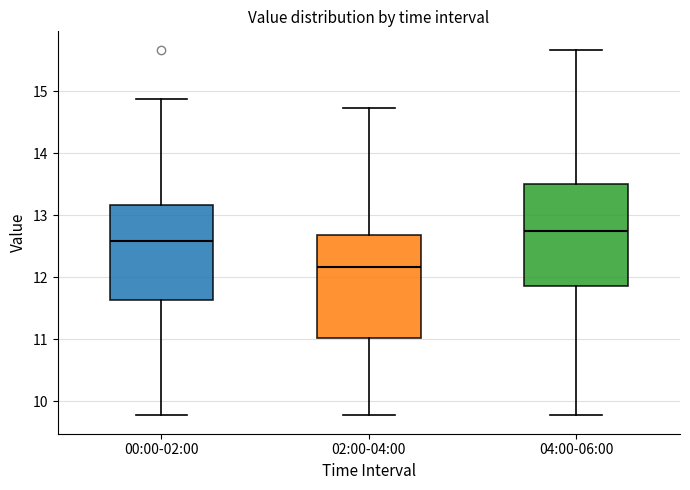

Reading left to right, transcribe this box plot: for each box, give where its median line is, the range the box spans, and where its two whiskers end, as read against the y-axis. The values are not printed on the chart, so give them approximately, as read against the axis.

00:00-02:00: median 12.6, box 11.6 to 13.2, whiskers 9.8 to 14.9
02:00-04:00: median 12.2, box 11.0 to 12.7, whiskers 9.8 to 14.7
04:00-06:00: median 12.8, box 11.9 to 13.5, whiskers 9.8 to 15.7